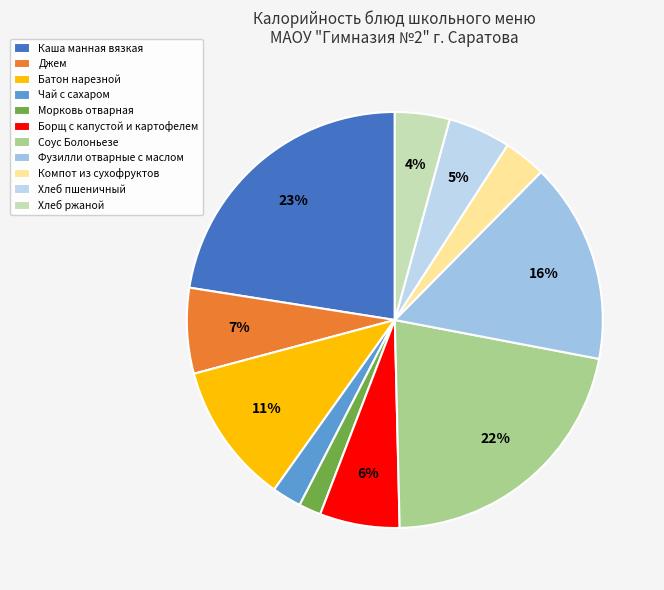

What portion of the pie excludes Фузилли отварные с маслом?

84.4%